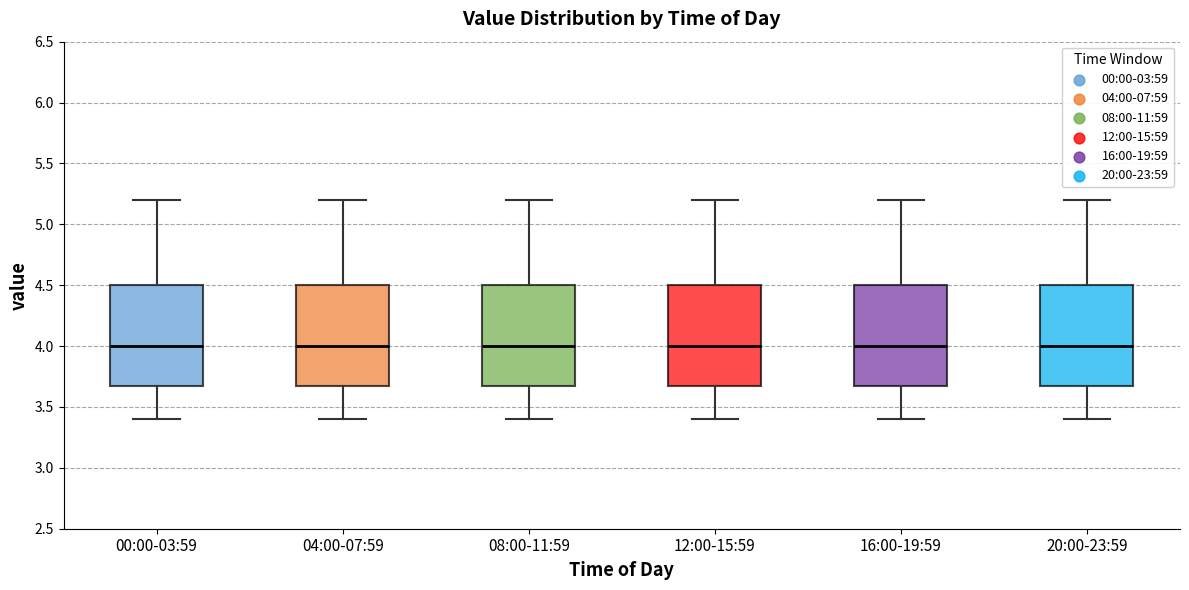

Reading left to right, read every box against the y-axis: the position of its median line, the range the box covers, and the ends of its whiskers. The values are not printed on the chart, so give them approximately, as read against the axis.

00:00-03:59: median 4.0, box 3.7 to 4.5, whiskers 3.4 to 5.2
04:00-07:59: median 4.0, box 3.7 to 4.5, whiskers 3.4 to 5.2
08:00-11:59: median 4.0, box 3.7 to 4.5, whiskers 3.4 to 5.2
12:00-15:59: median 4.0, box 3.7 to 4.5, whiskers 3.4 to 5.2
16:00-19:59: median 4.0, box 3.7 to 4.5, whiskers 3.4 to 5.2
20:00-23:59: median 4.0, box 3.7 to 4.5, whiskers 3.4 to 5.2